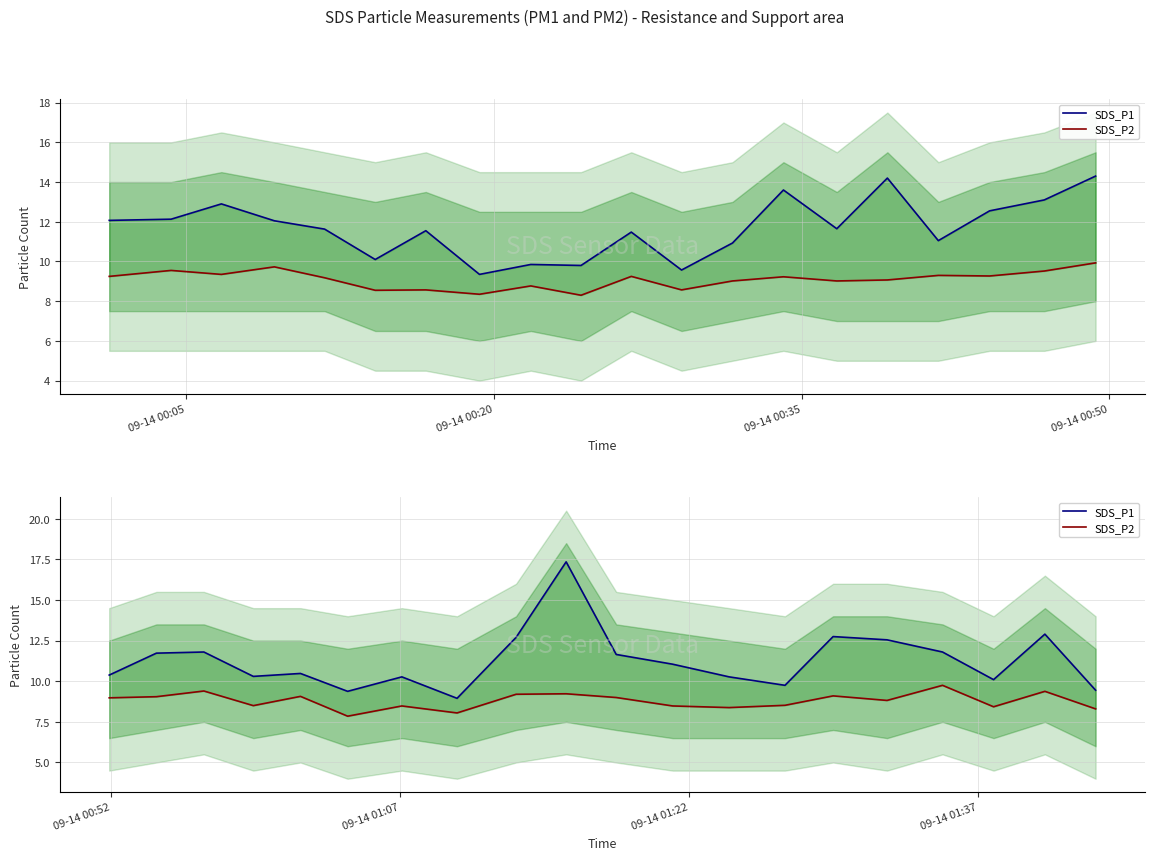

In SDS_P1, how many points are lower than both neighbors (excluding endpoints)?

5